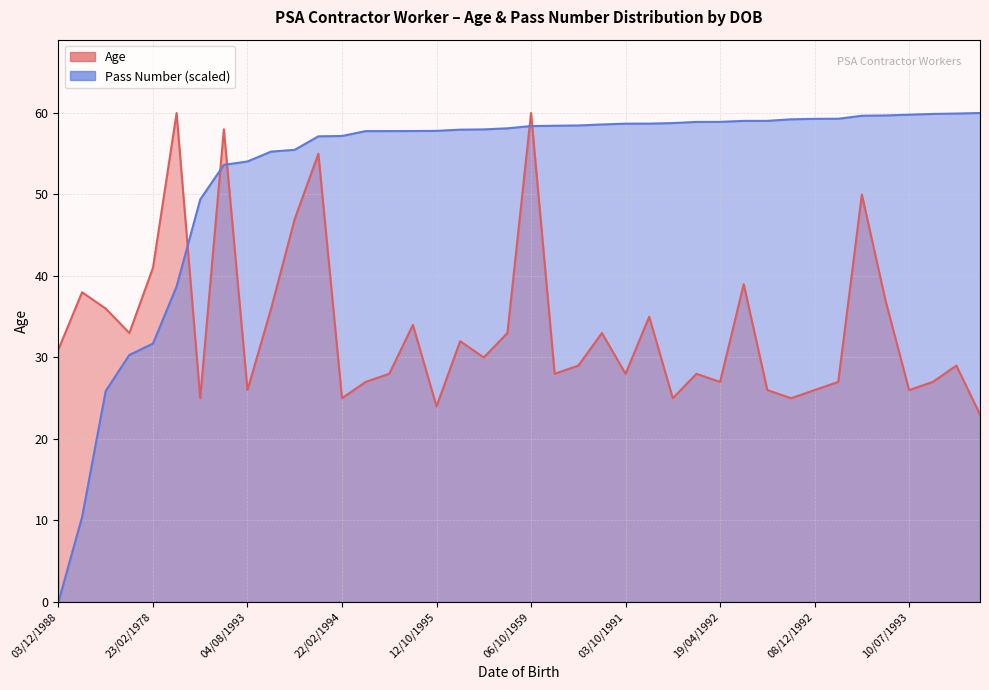

At which label does Pass Number reach its peak?

07/11/1996